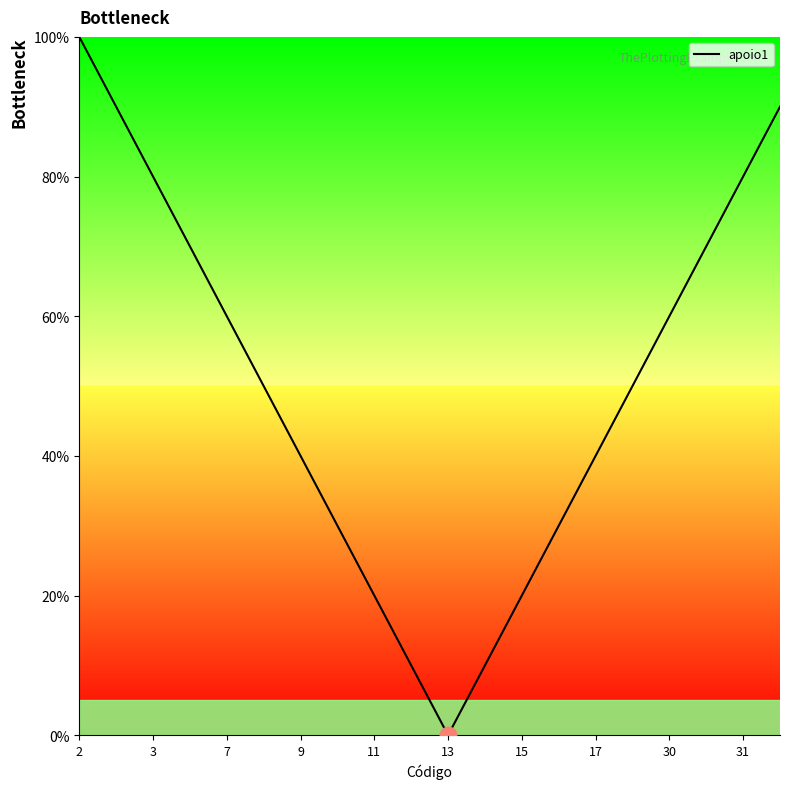

What is the difference between the maximum and minimum values?

100